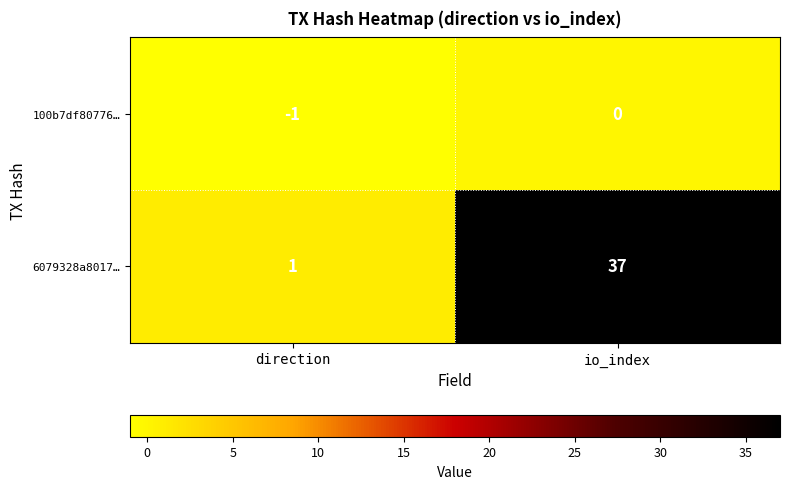

Which series has the widest spread of values?

6079328a8017…